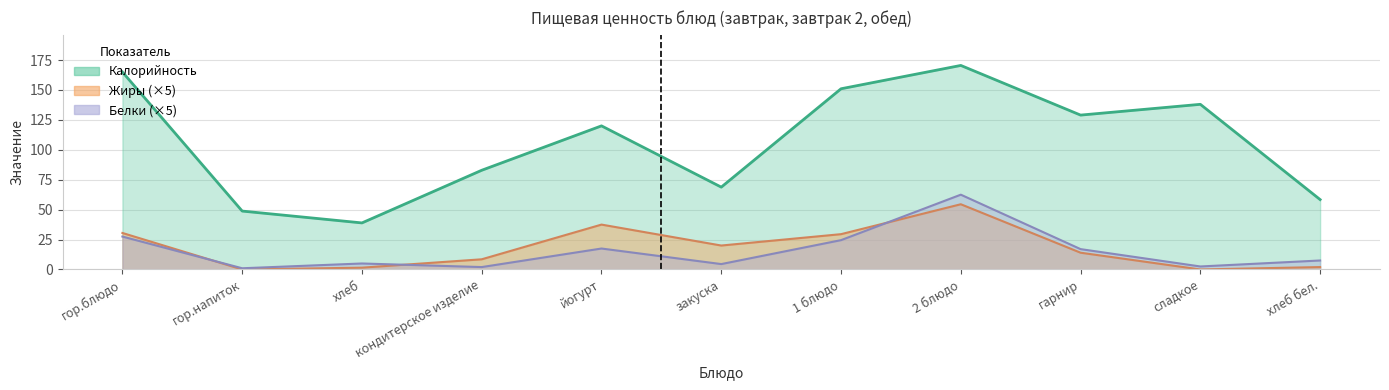

Reading left to right, list all the values displayed in this chart.

Калорийность: гор.блюдо=165.0	гор.напиток=48.8	хлеб=38.9	кондитерское изделие=82.9	йогурт=120.0	закуска=68.8	1 блюдо=151.0	2 блюдо=170.5	гарнир=129.0	сладкое=138.0	хлеб бел.=58.4
Белки: гор.блюдо=27.5	гор.напиток=1.0	хлеб=5.0	кондитерское изделие=2.0	йогурт=17.5	закуска=4.5	1 блюдо=24.5	2 блюдо=62.5	гарнир=17.0	сладкое=2.5	хлеб бел.=7.5
Жиры: гор.блюдо=30.5	гор.напиток=0.0	хлеб=1.5	кондитерское изделие=8.5	йогурт=37.5	закуска=20.0	1 блюдо=29.5	2 блюдо=54.5	гарнир=14.0	сладкое=0.0	хлеб бел.=2.0